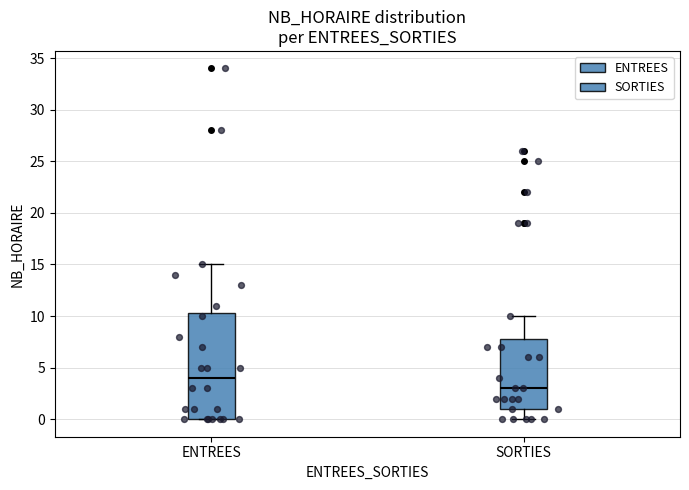

Reading left to right, read every box against the y-axis: the position of its median line, the range the box covers, and the ends of its whiskers. The values are not printed on the chart, so give them approximately, as read against the axis.

ENTREES: median 4.0, box 0.0 to 10.5, whiskers 0.0 to 15.0
SORTIES: median 3.0, box 1.0 to 8.0, whiskers 0.0 to 10.0